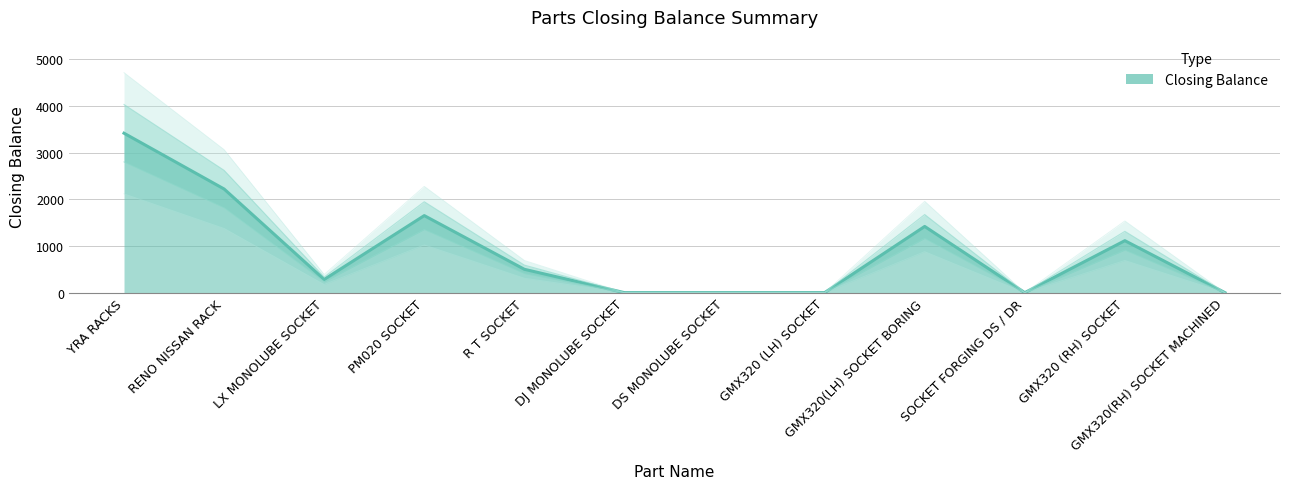

The chart shows a value of 1852.1 at GMX320 (LH) SOCKET. True or false?

False